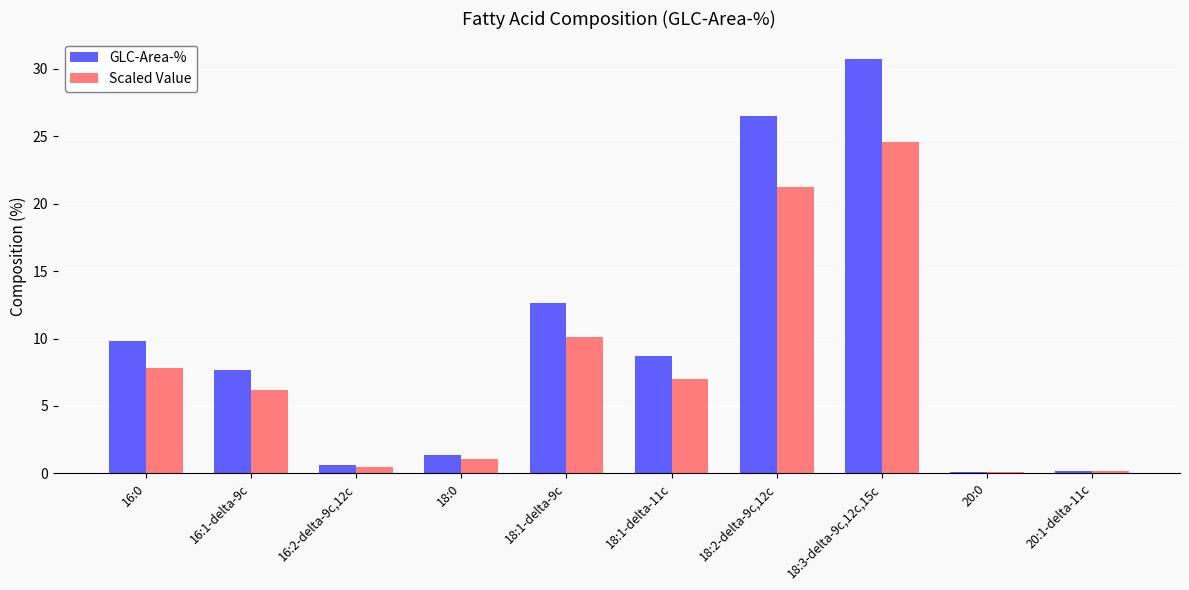

Which series has the largest total across all categories?

GLC-Area-%